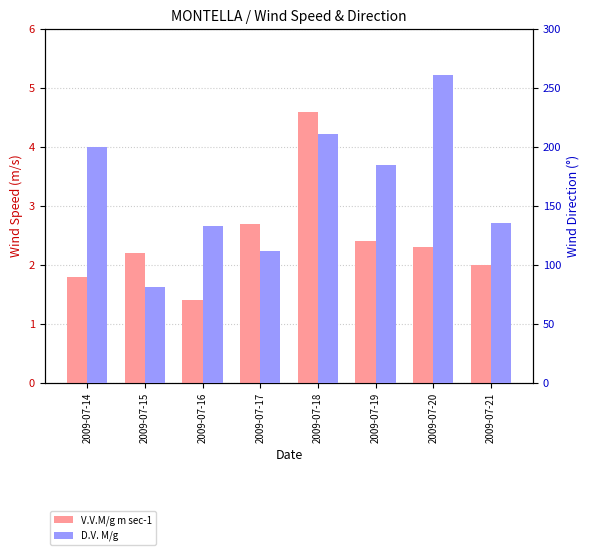

Which category has the highest value in the V.V.M/g m sec-1 series?

2009-07-18